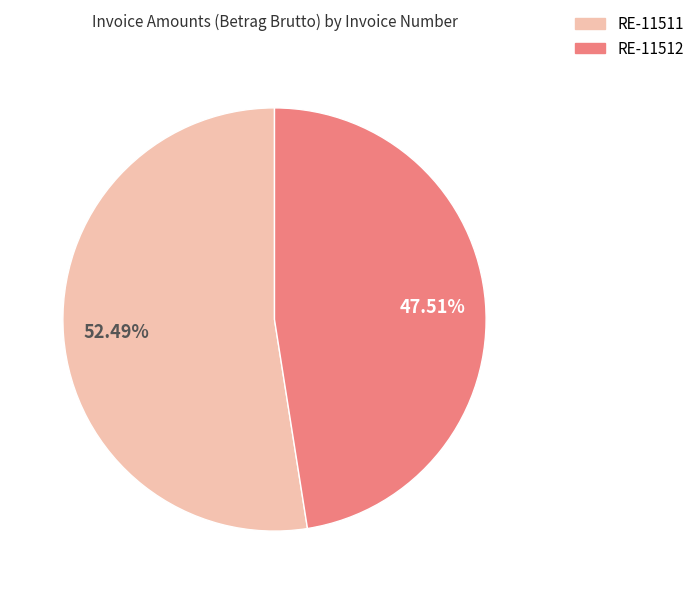

Which has a higher value, RE-11512 or RE-11511?

RE-11511